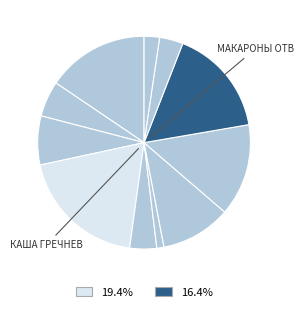

Which category has the biggest portion of the pie?

каша гречневая